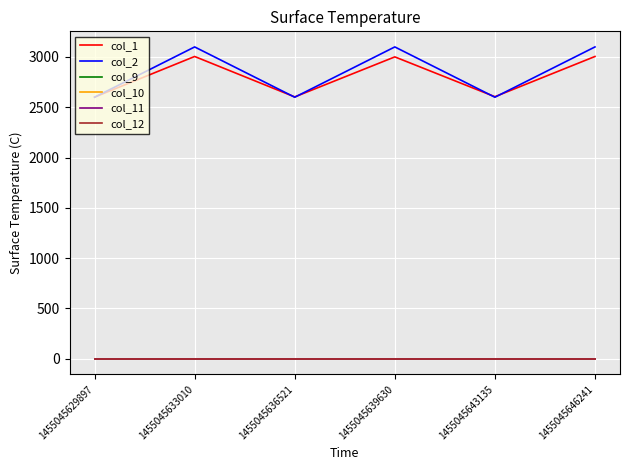

Is this an area chart (filled region under the line)?

No